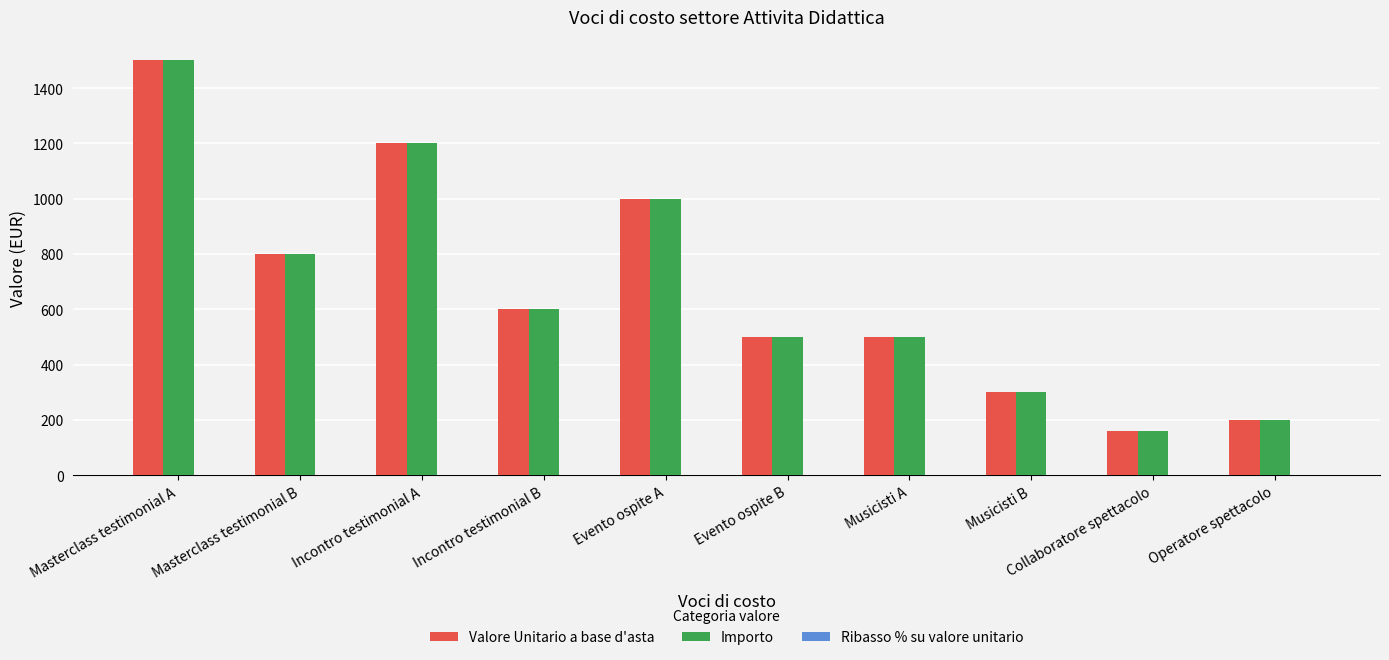

At how many categories does at least one series exceed 381?

7